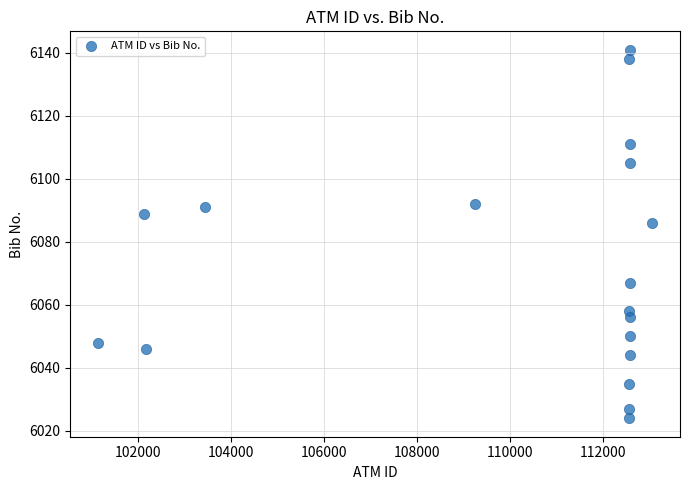

What Y value in the scatter plot is closest to 6082?

6086